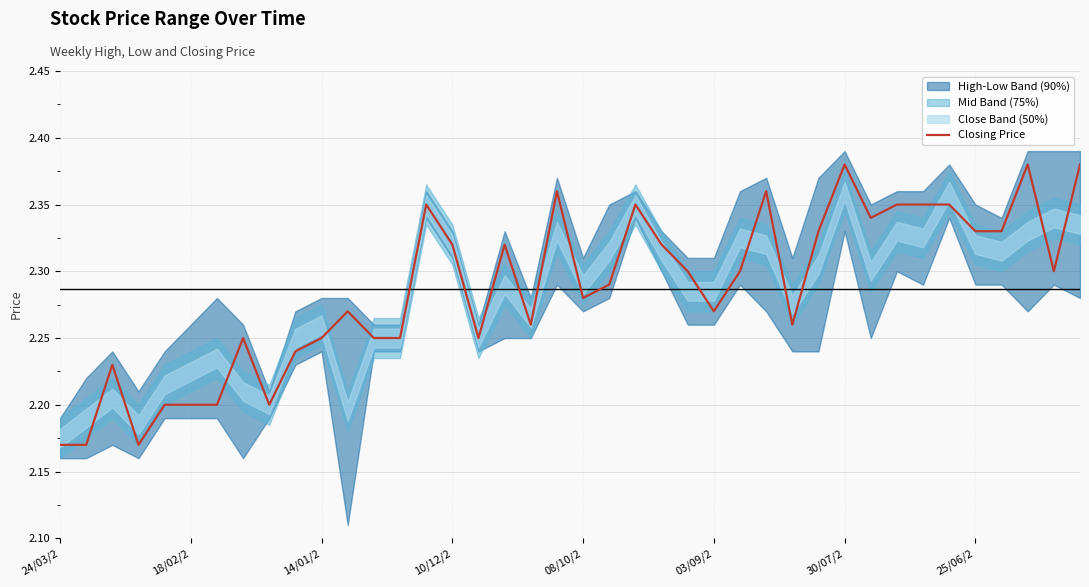

What is the approximate value at 32?

2.4